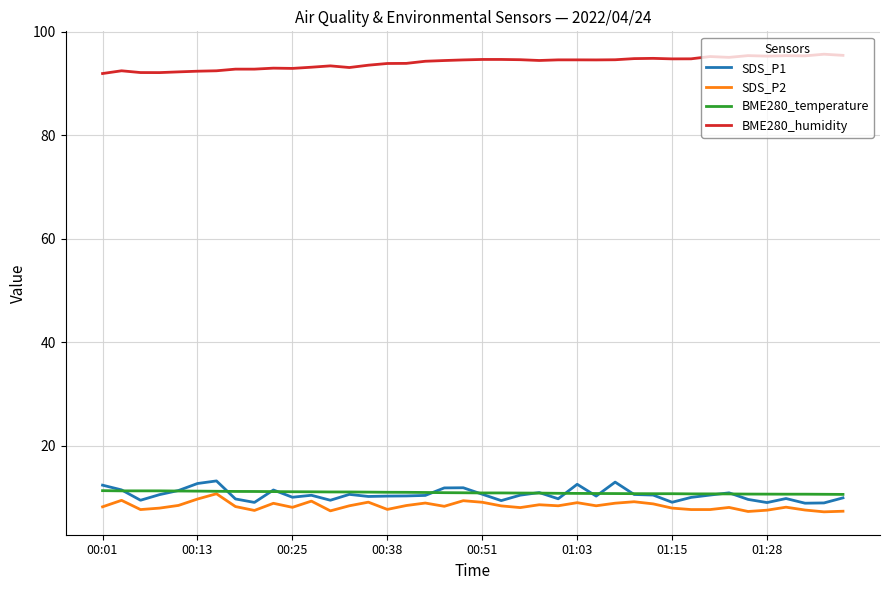

What is the greatest value displayed?

95.6